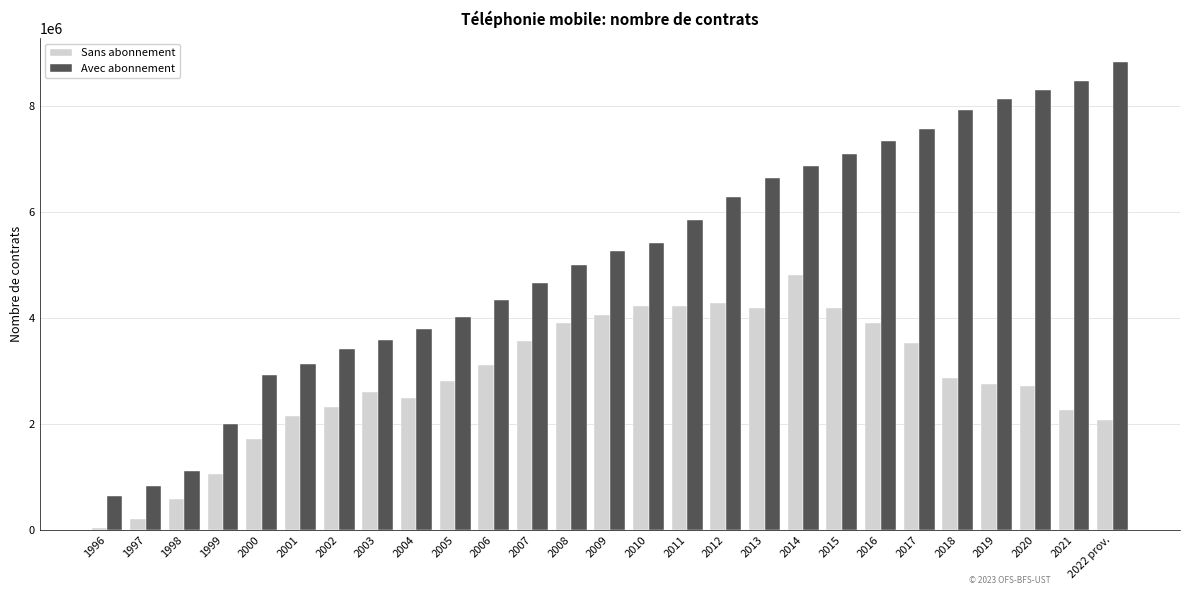

Which series has the largest range (max minus min)?

Avec abonnement